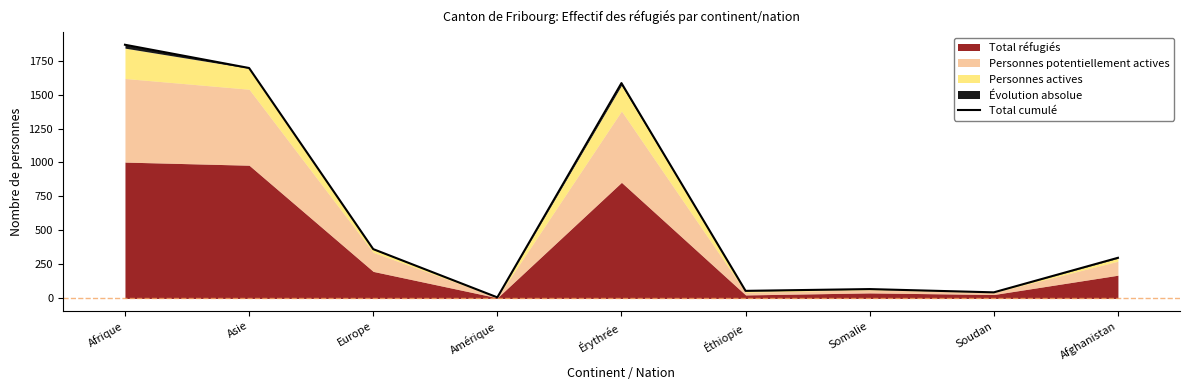

What is the label of the 6th point from the right?

Amérique